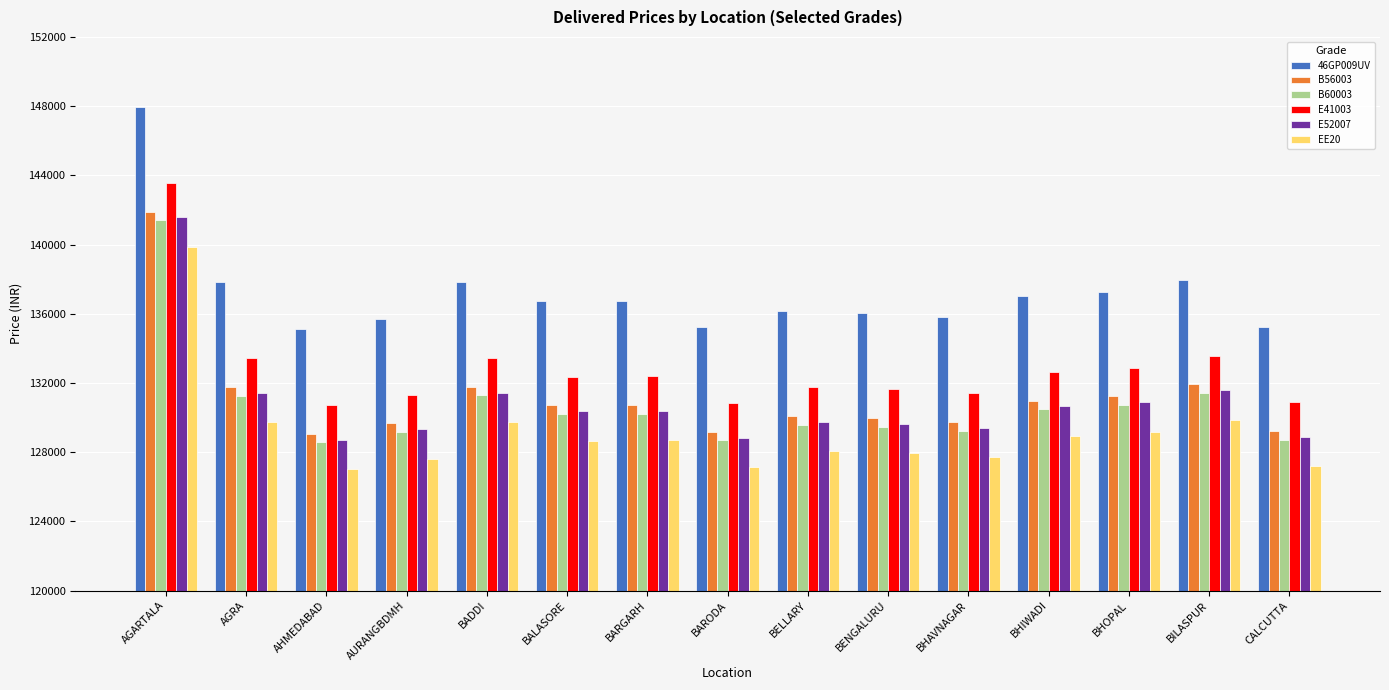

What position from the right is BENGALURU?

6